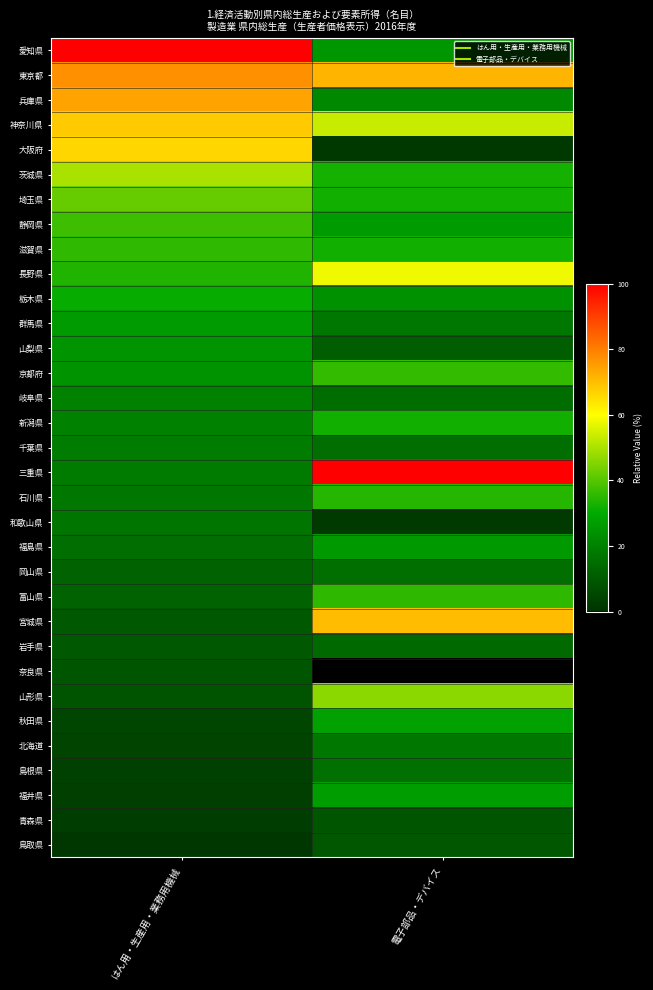

Which series changed the most between はん用・生産用・業務用機械 and 電子部品・デバイス?

三重県